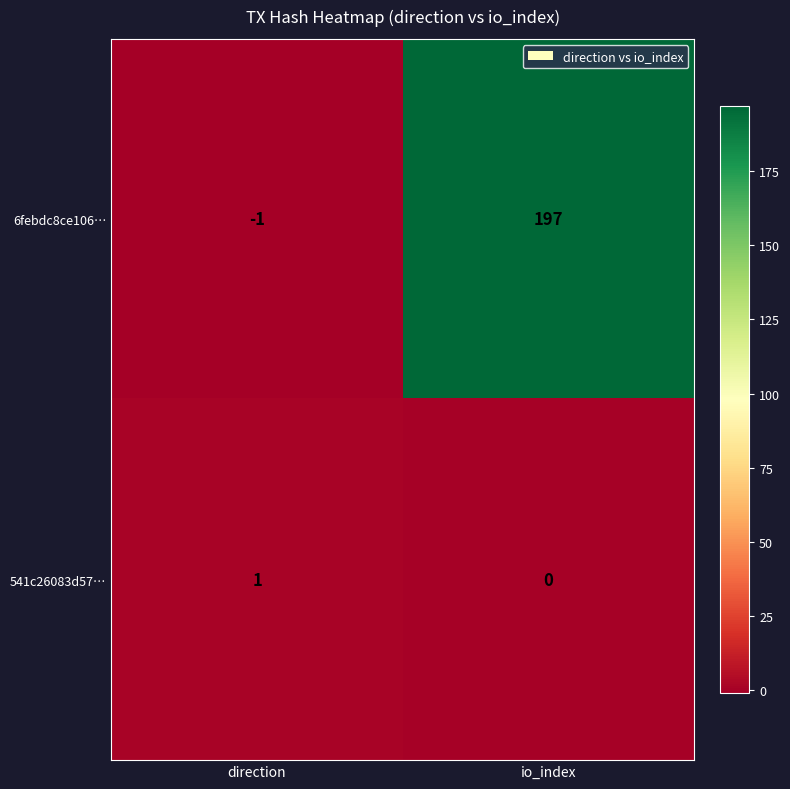

Which label corresponds to the largest value in the chart?

io_index